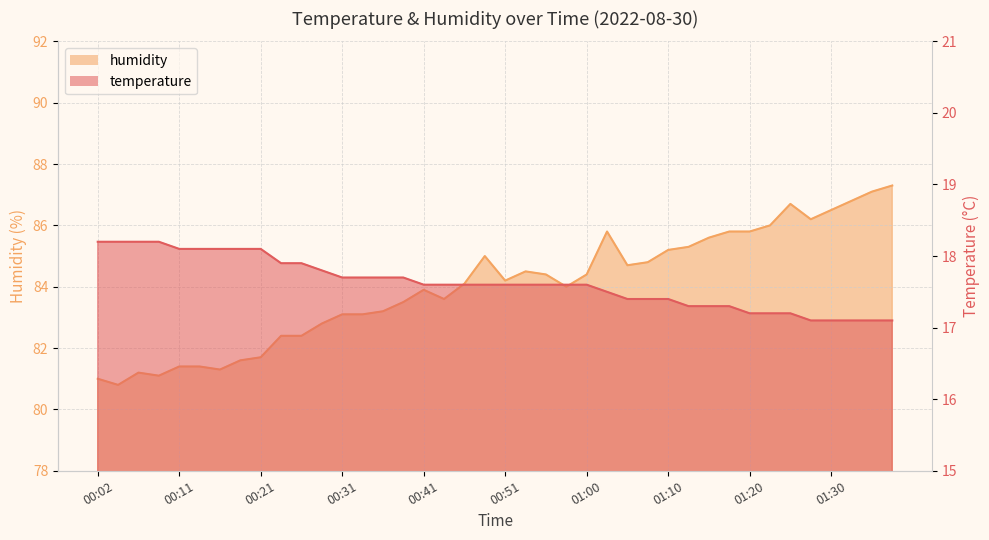

How many lines are shown in the chart?

2